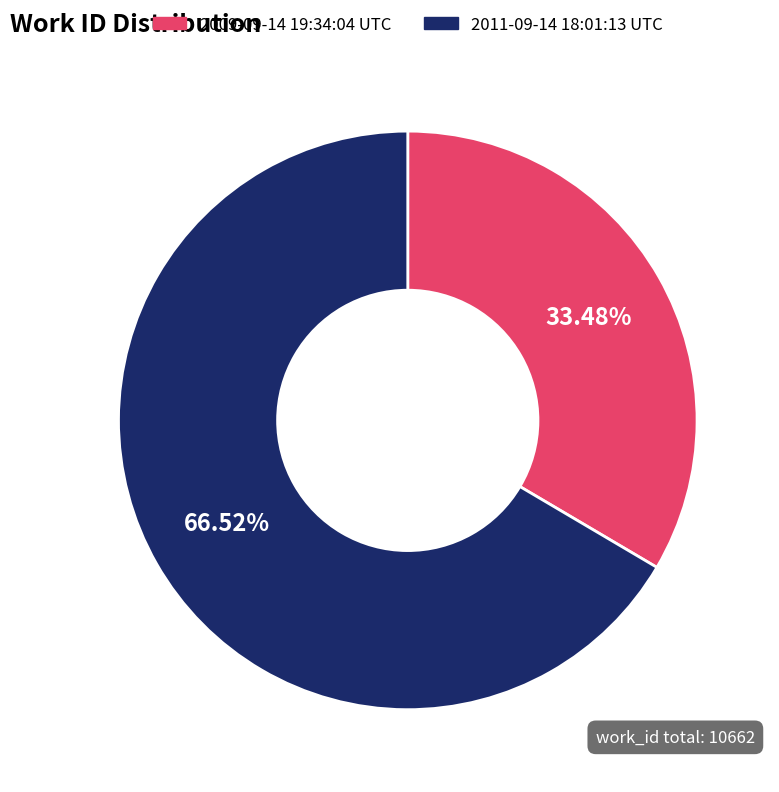

Is 2011-09-14 18:01:13 UTC the majority of the pie?

Yes